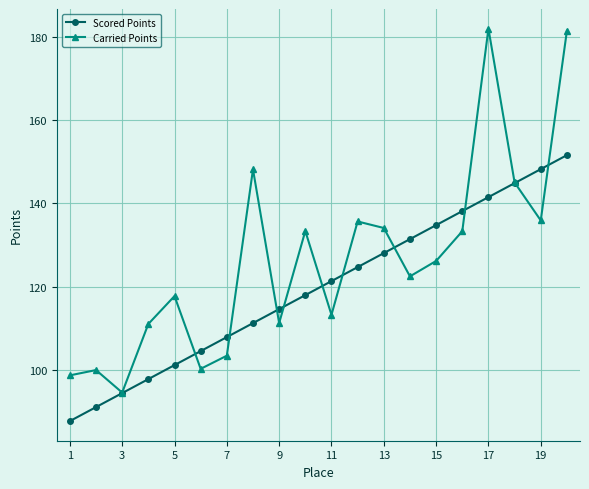

What is the highest value of the Carried Points series?

181.9